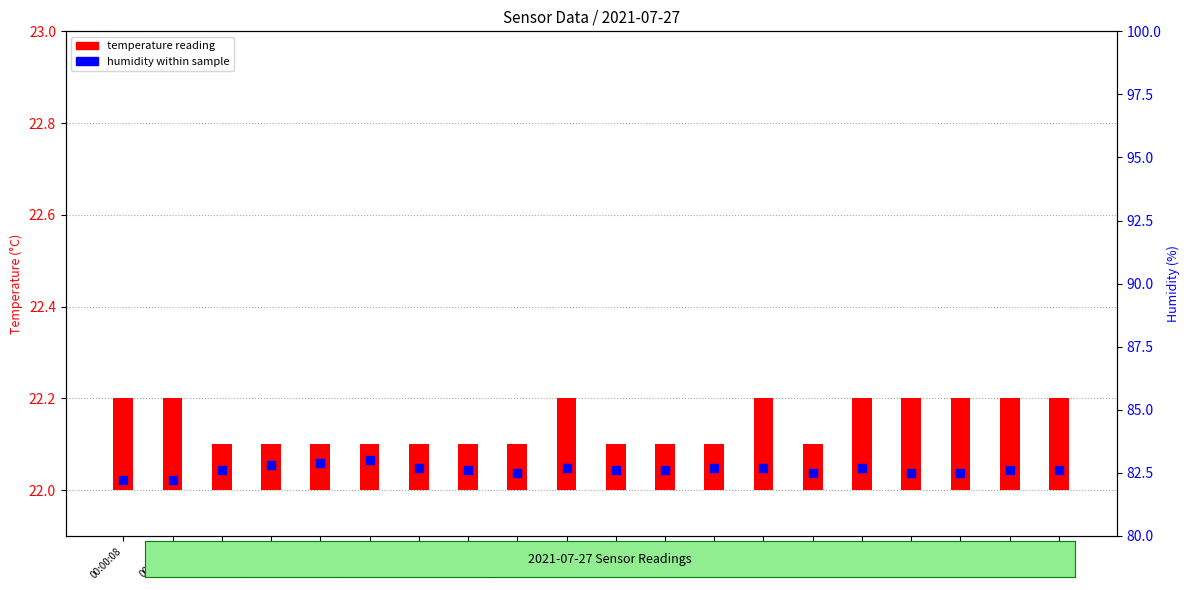

Is the value of temperature reading at 00:02:08 greater than the value of humidity within sample at 00:00:08?

No